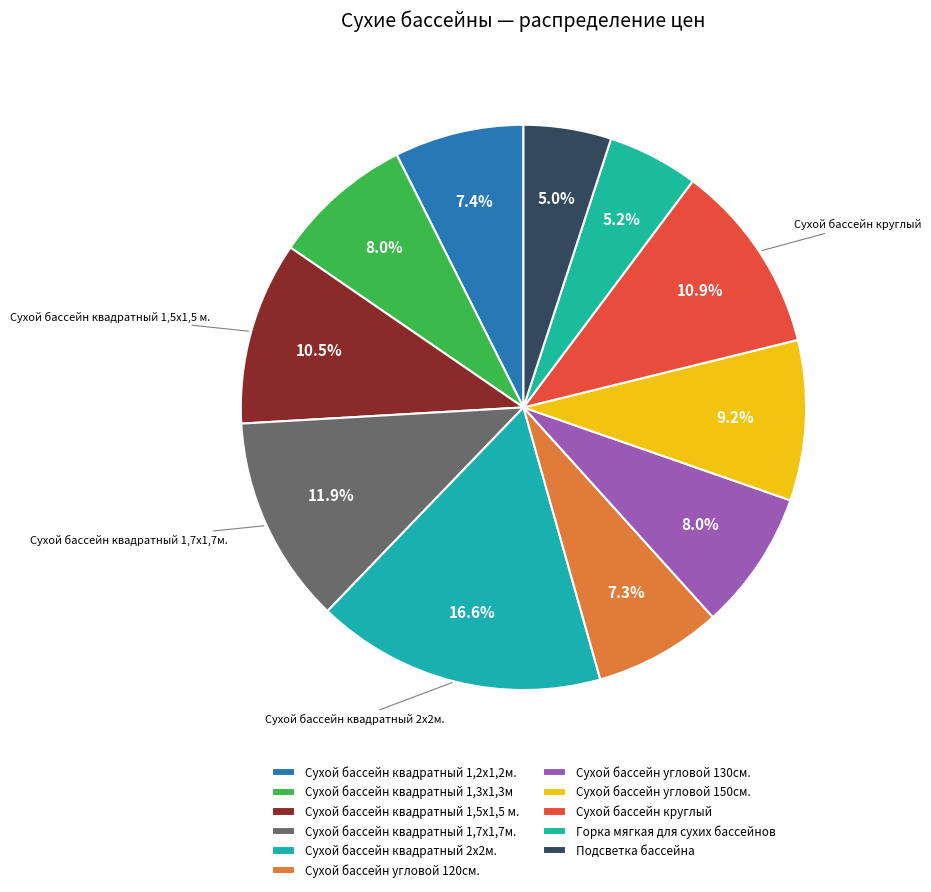

True or false: Сухой бассейн квадратный 1,5х1,5 м. accounts for 10% of the total.

True